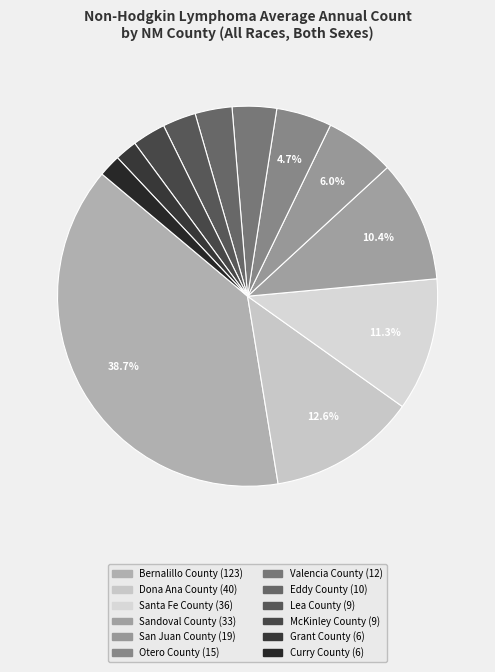

What percentage is the Bernalillo County slice, to the nearest percent?

39%